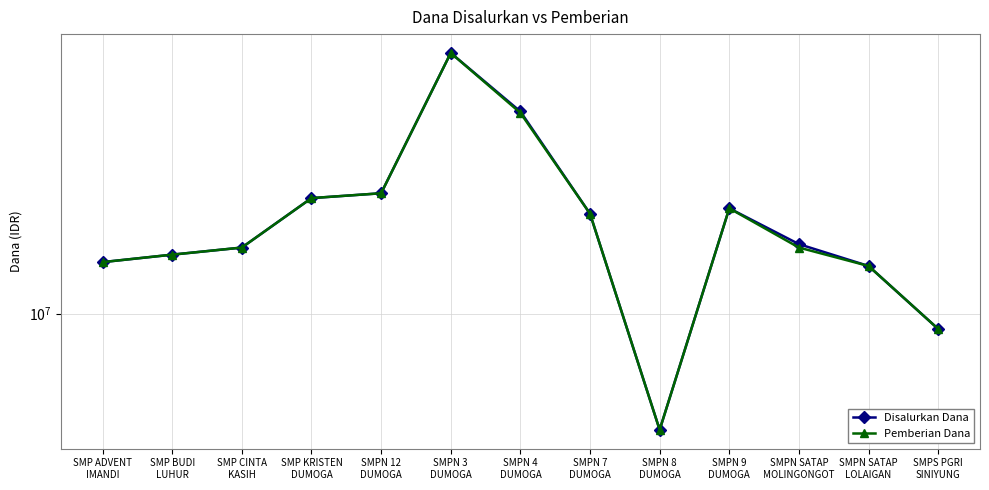

True or false: Disalurkan Dana and Pemberian Dana cross at least once.

False